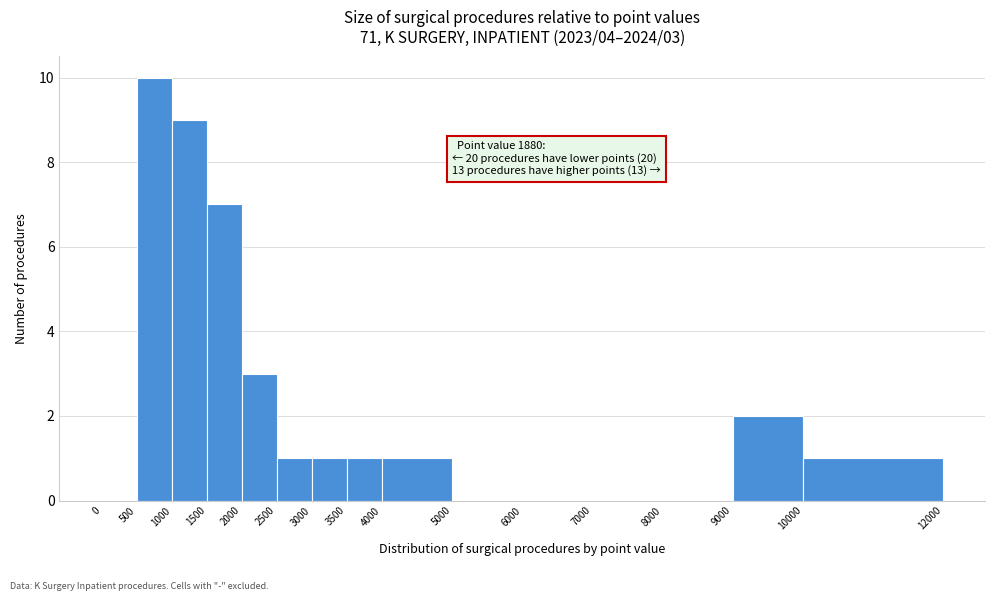

Over which range of the x-axis is the bar tallest?

500 to 1000